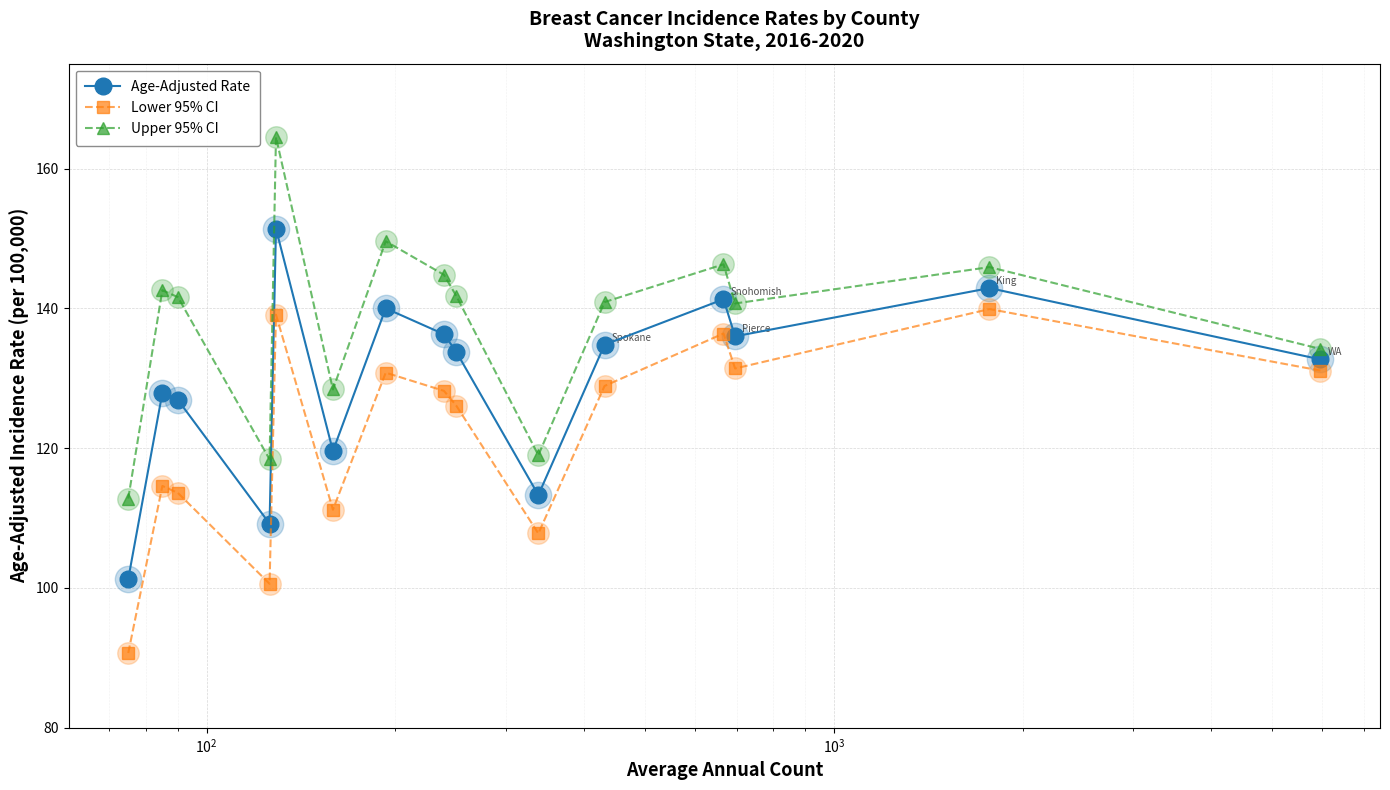

Which series has the largest total across all categories?

Upper 95% CI